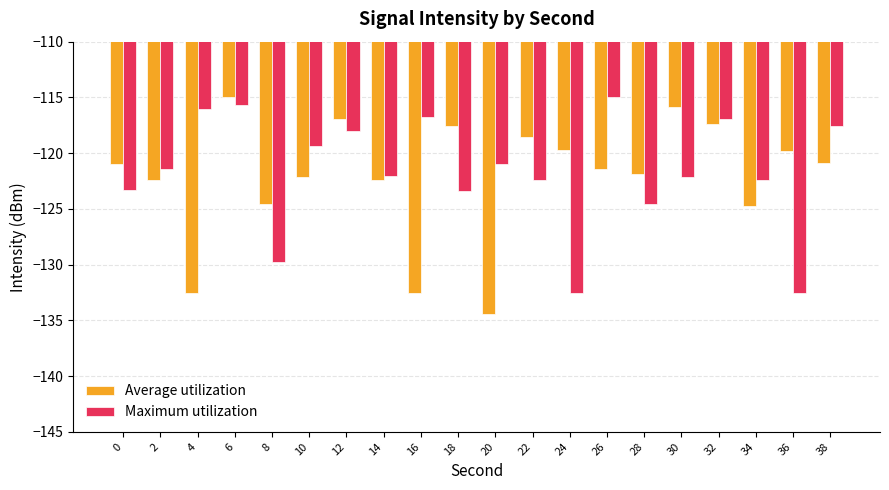

List the series in order of their overall mean, lowest first.

Average utilization, Maximum utilization